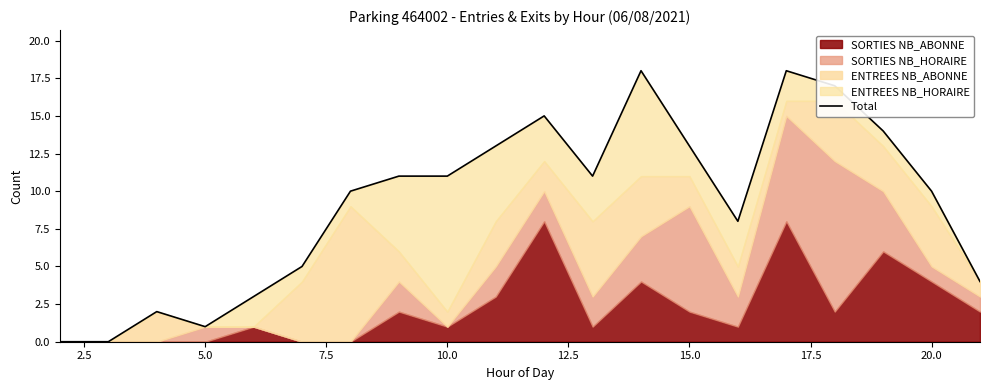

What is the average value?

9